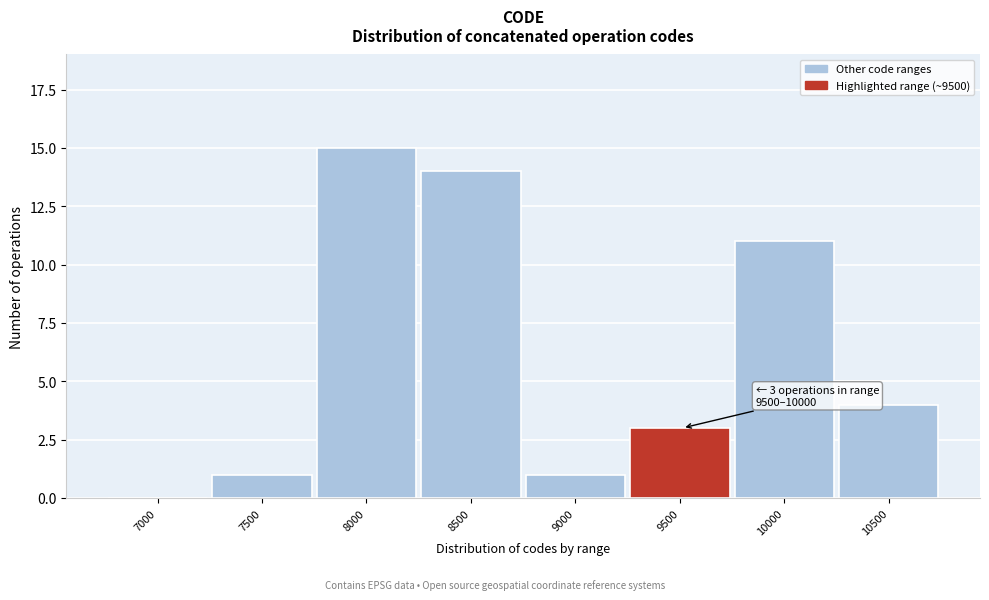

Reading left to right, transcribe all the data shown in this chart.

7000=0	7500=1	8000=15	8500=14	9000=1	9500=3	10000=11	10500=4